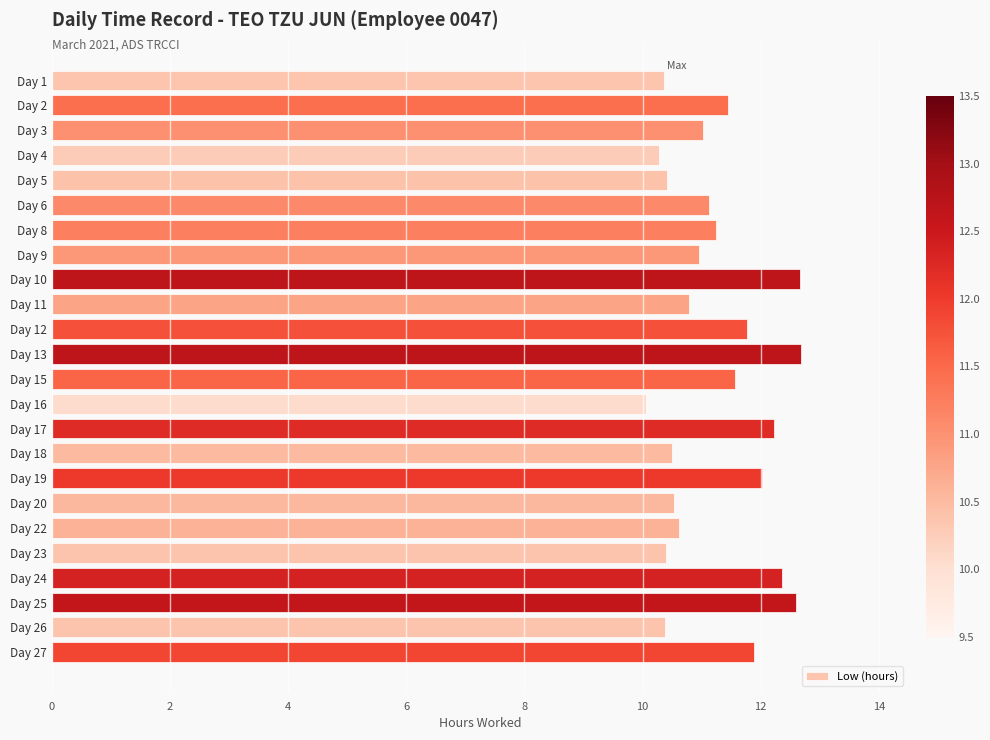

What is the difference between the second highest and second lowest values?

2.4